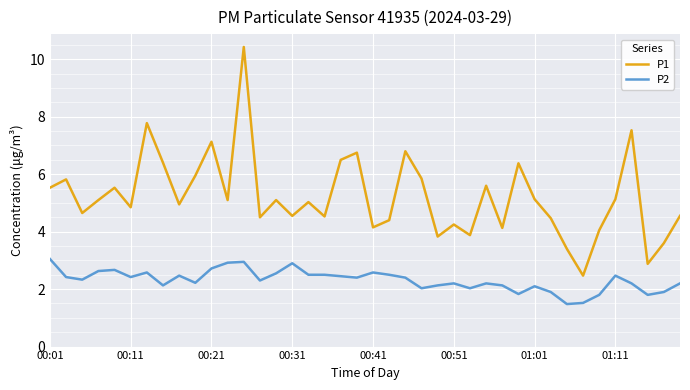

What is the difference between the maximum and minimum values in the P1 series?

8.0